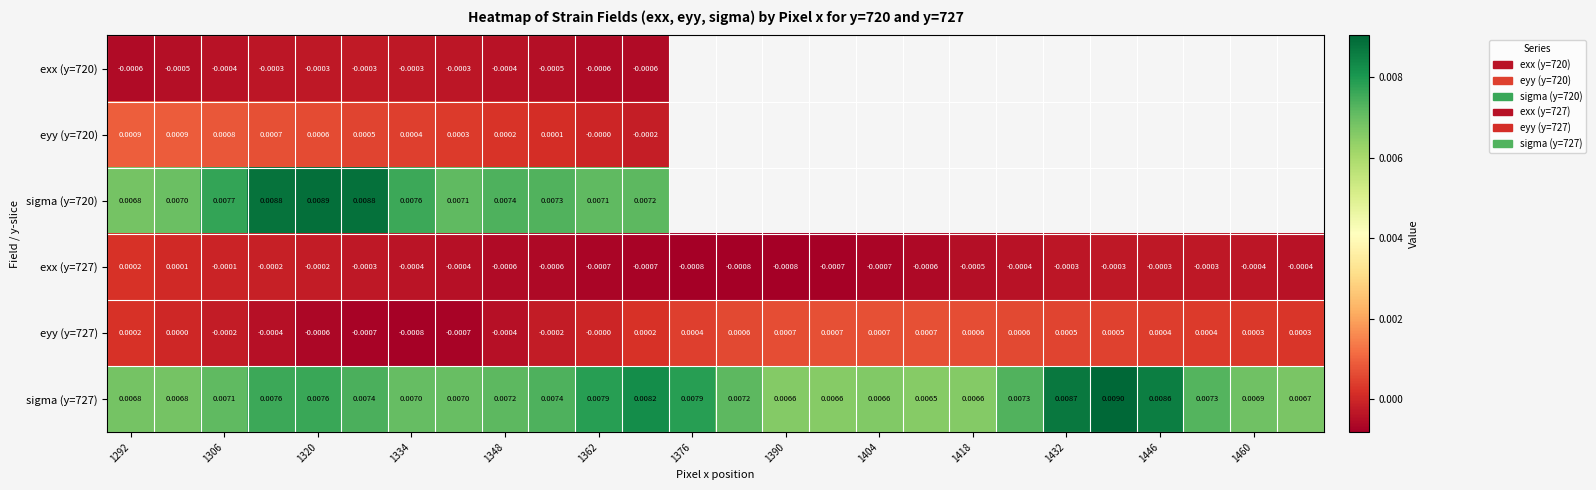

How many distinct data groups are displayed?

6